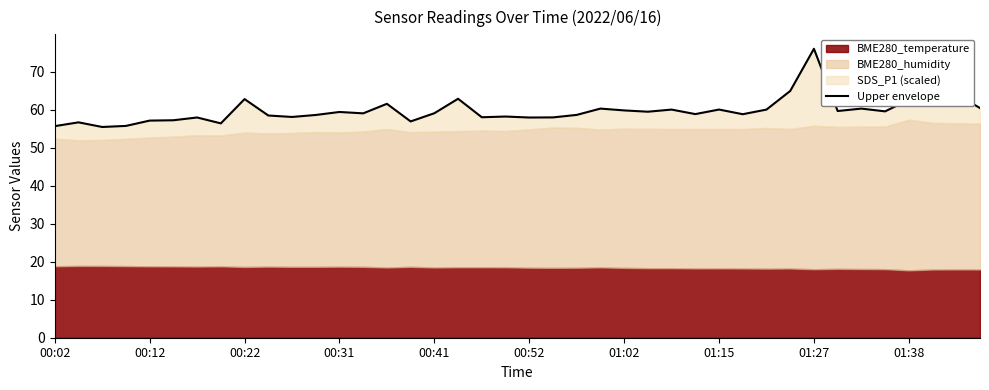

True or false: the data shows 41.9 at 37.

False